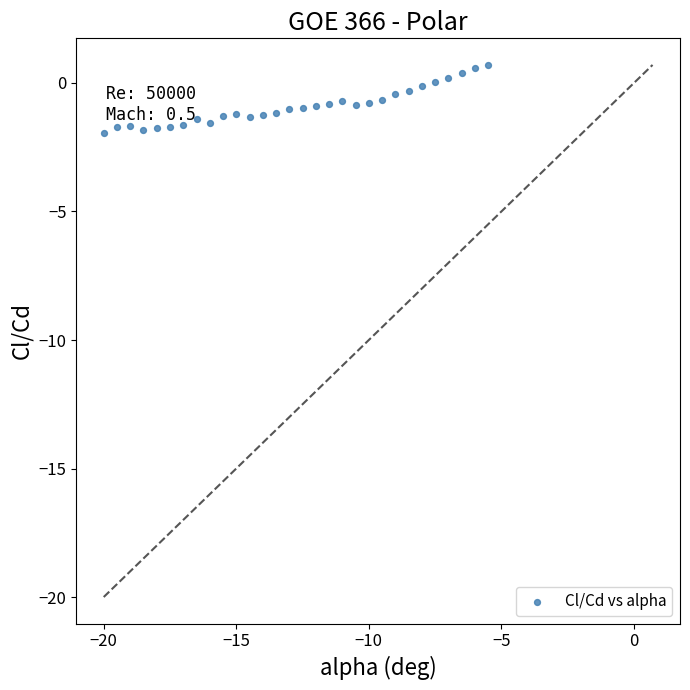

What is the range of Y values (max minus min)?

2.6